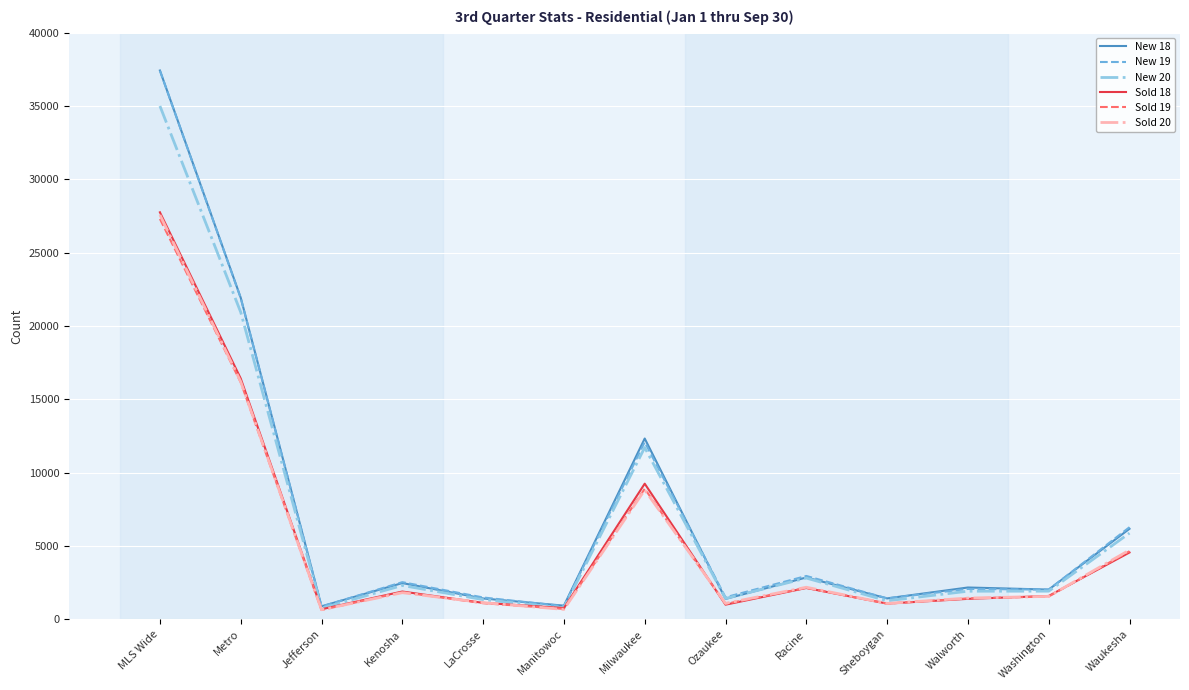

Between Metro and Racine, which series saw the biggest shift?

New 18